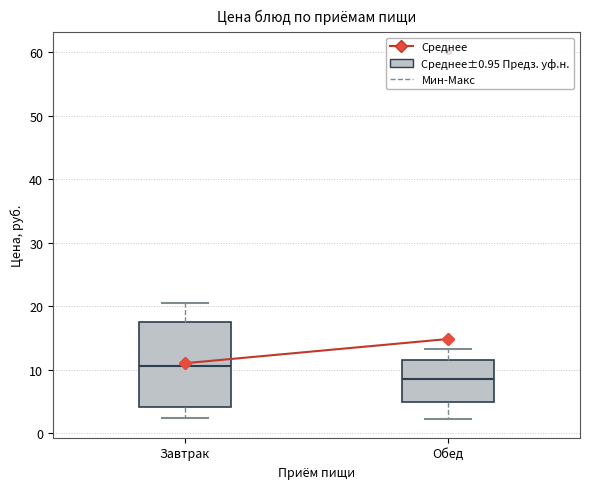

Where does the lower whisker of the box for Обед end on the y-axis? The values are not printed on the chart, so give them approximately, as read against the axis.

2